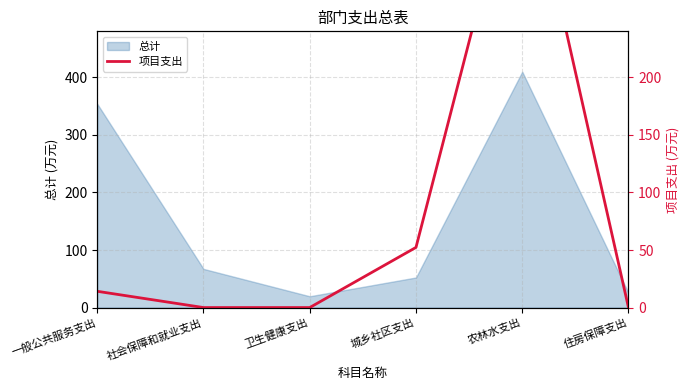

The value of 总计 at 住房保障支出 is 25.4. True or false?

True